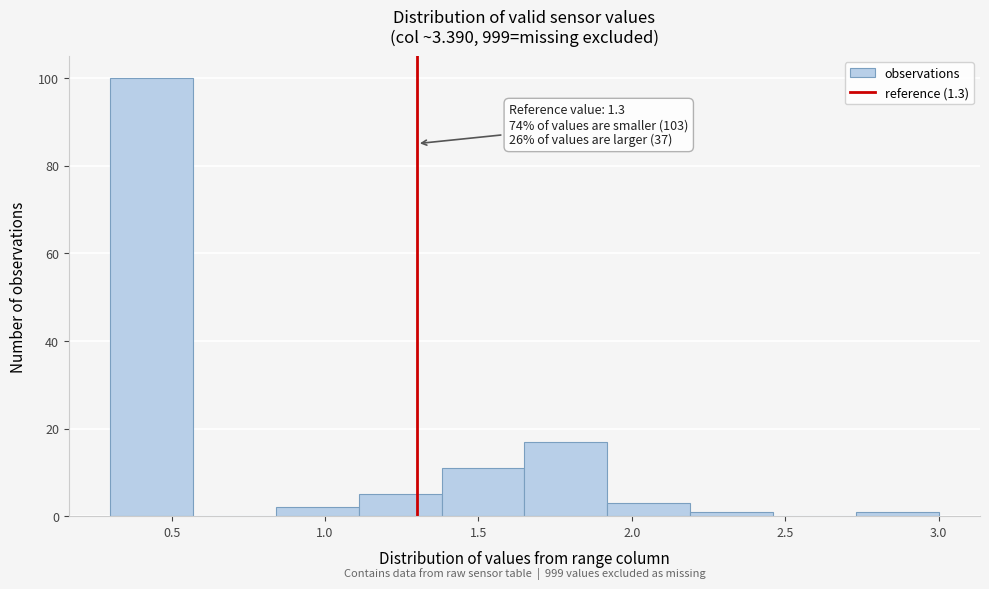

Which range on the x-axis has the tallest bar?

0.30 to 0.57